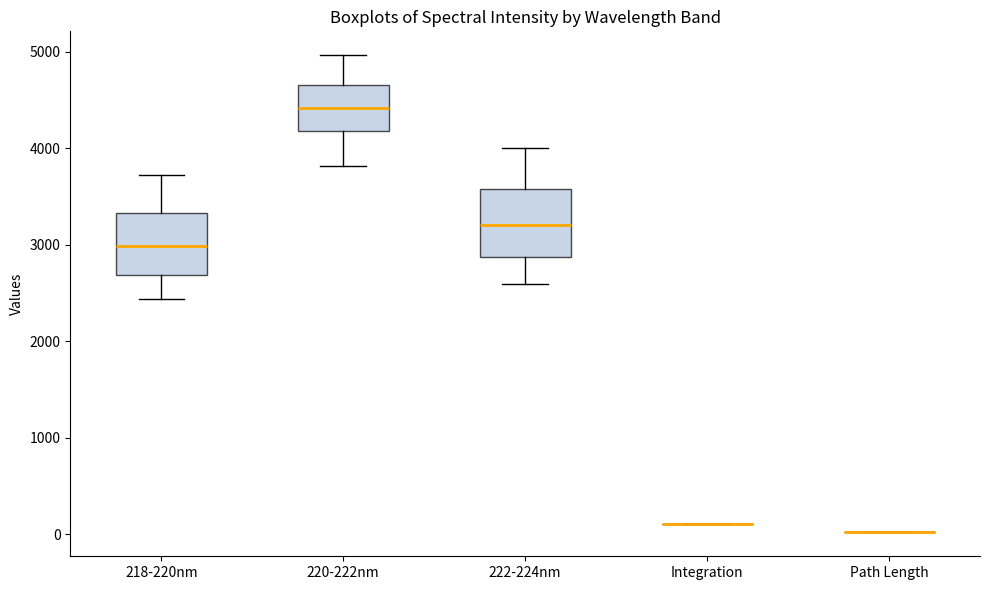

Reading left to right, transcribe this box plot: for each box, give where its median line is, the range the box spans, and where its two whiskers end, as read against the y-axis. The values are not printed on the chart, so give them approximately, as read against the axis.

218-220nm: median 3000, box 2700 to 3300, whiskers 2400 to 3700
220-222nm: median 4400, box 4200 to 4700, whiskers 3800 to 5000
222-224nm: median 3200, box 2900 to 3600, whiskers 2600 to 4000
Integration: box collapsed to a line at 100, whiskers 100 to 100
Path Length: box collapsed to a line at 0, whiskers 0 to 0